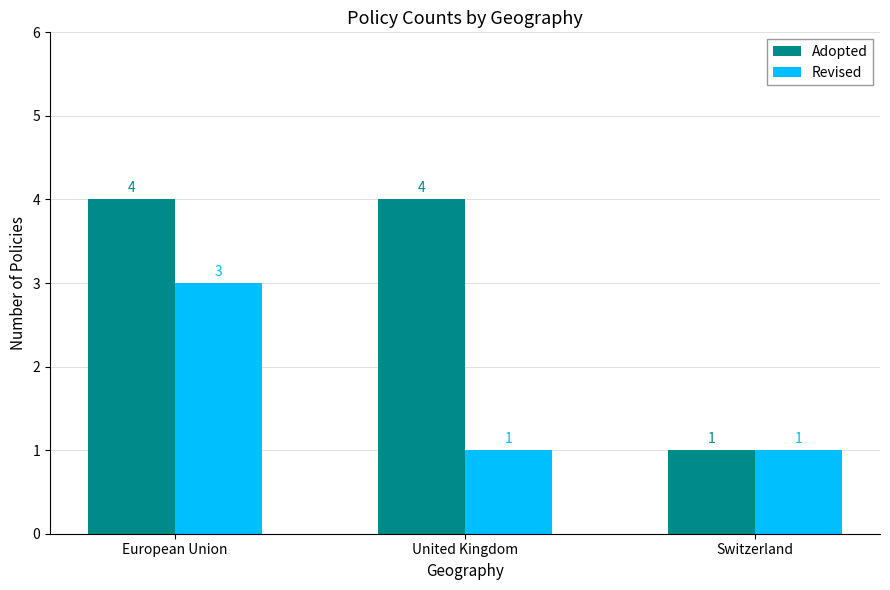

What are all the series names shown in the legend?

Adopted, Revised